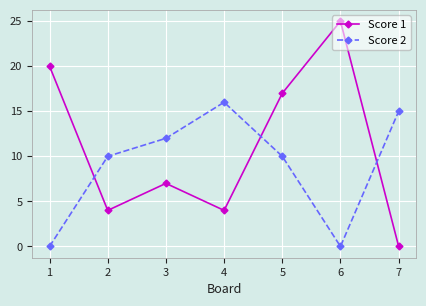

What is the sum of all Score 1 values?

77